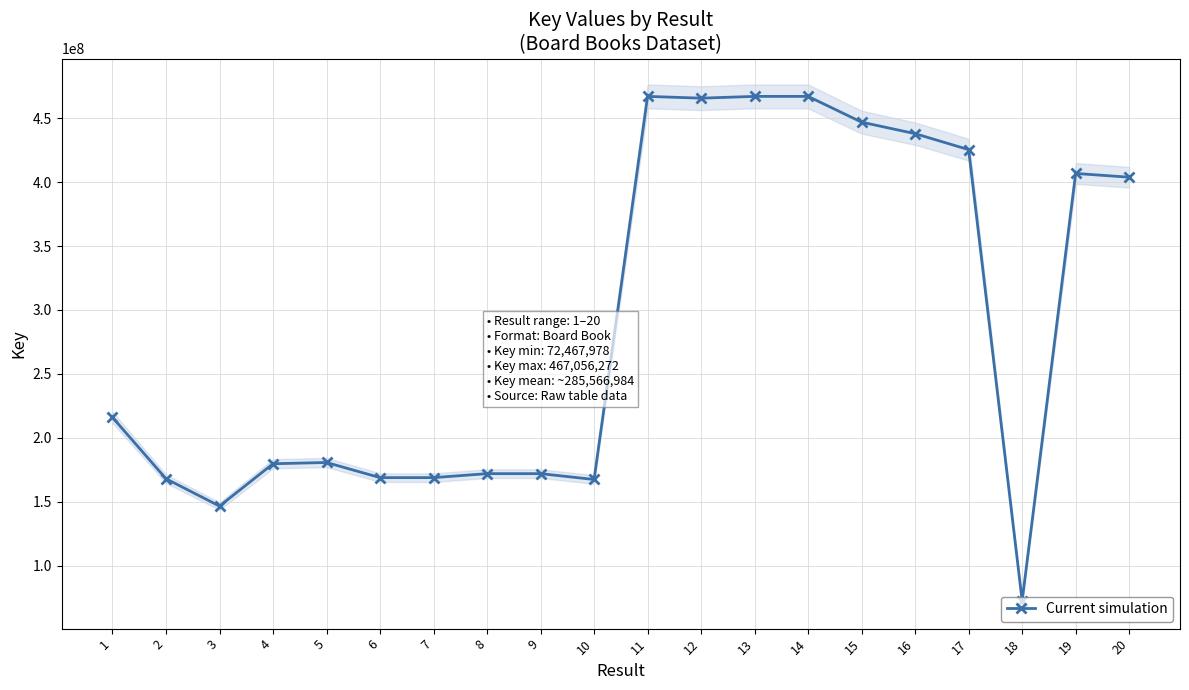

At which category does the data reach its first local valley?

3